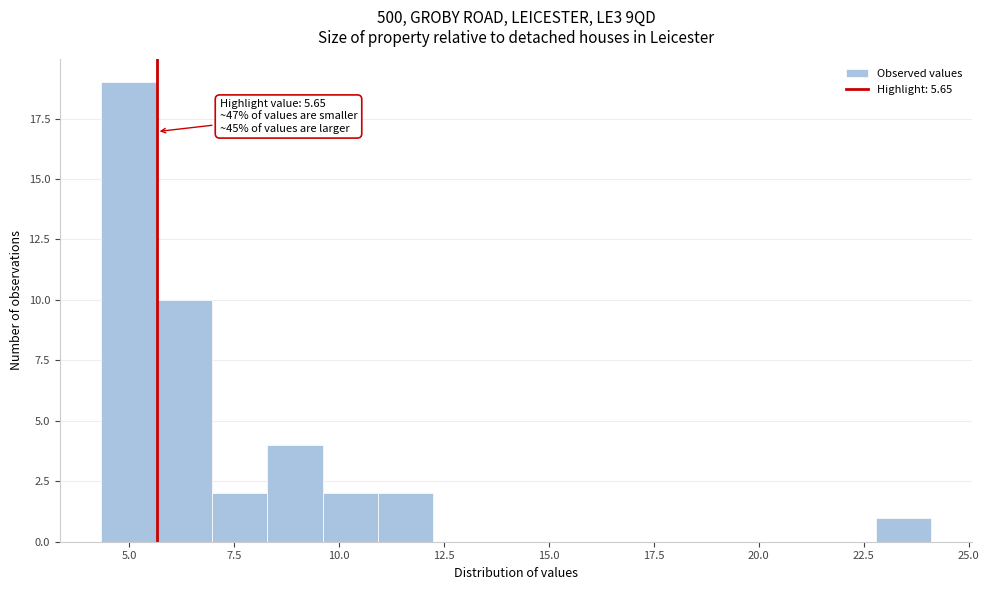

Read against the x-axis, roughly where is the centre of the tallest bar?

5.0